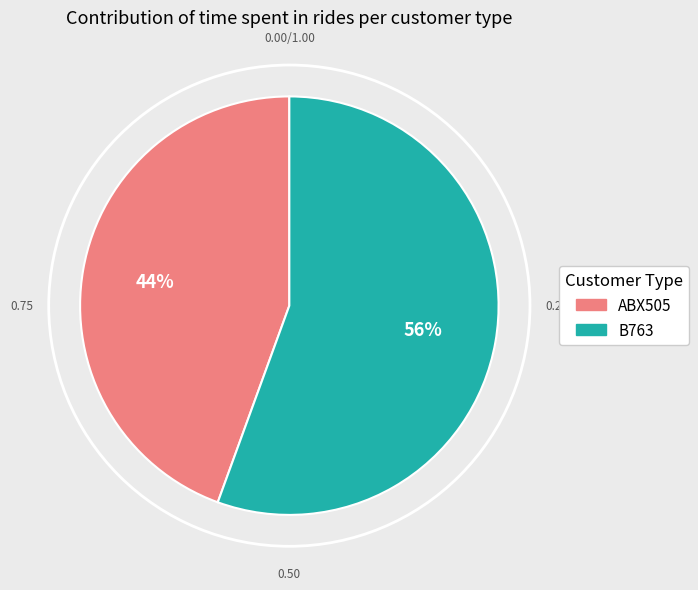

To the nearest percent, what is the combined percentage of B763 and ABX505?

100%